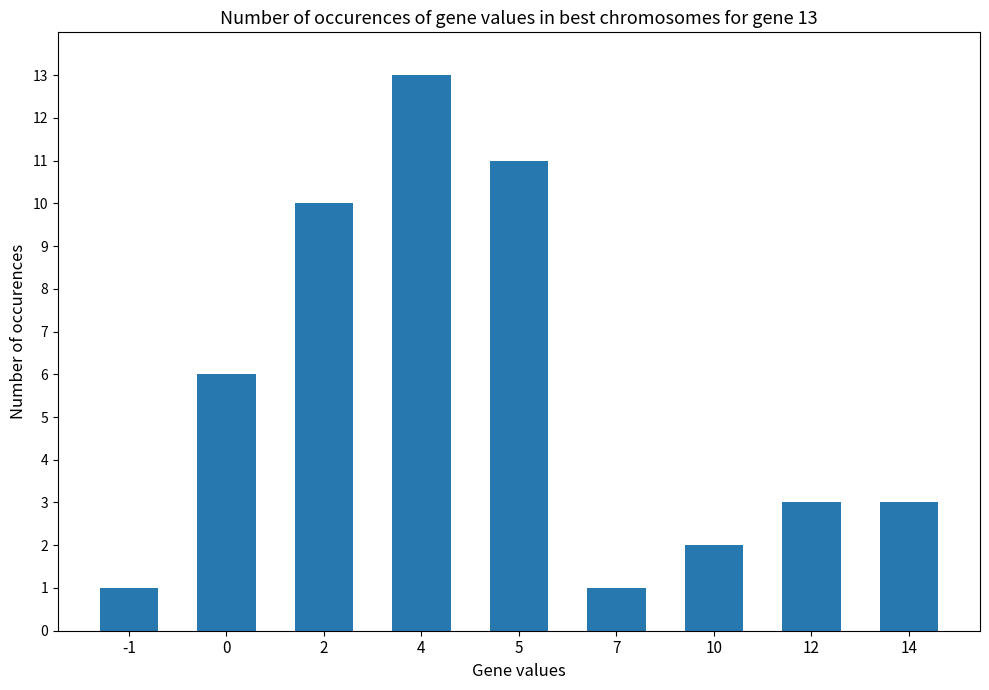

How many categories are shown in the chart?

9